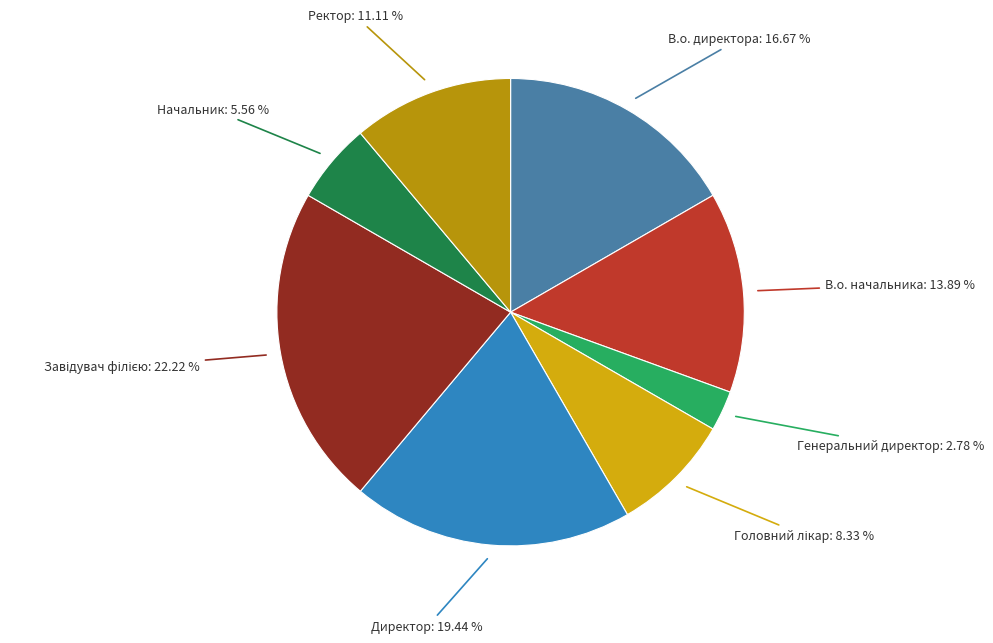

Is the sum of Ректор: 11.11 % and Генеральний директор: 2.78 % greater than half?

No